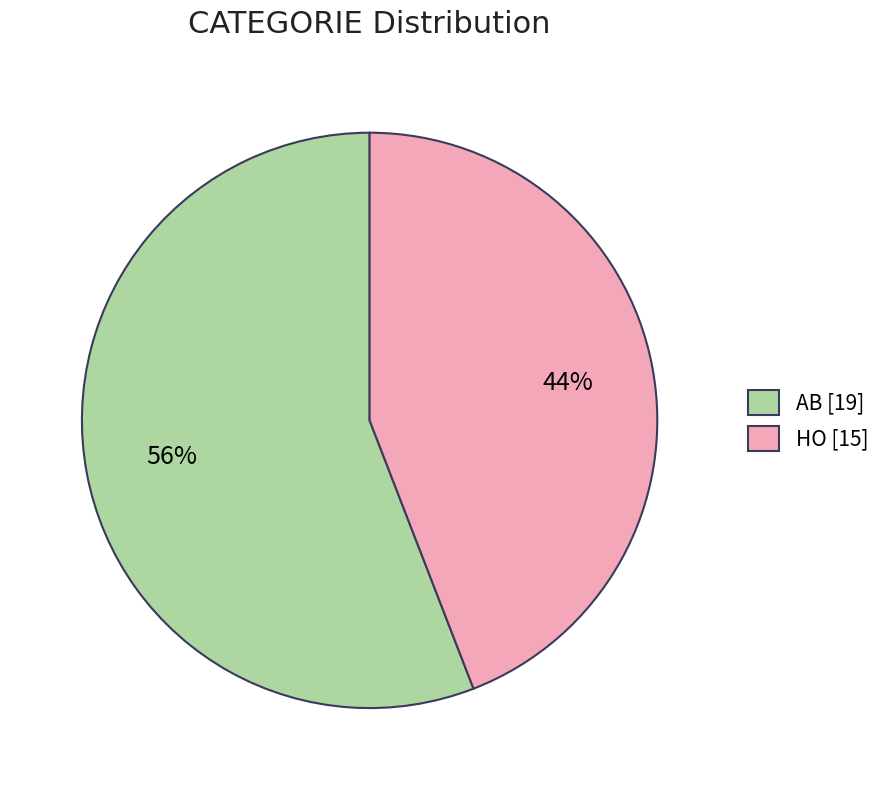

Do HO [15] and AB [19] together represent more than half of the pie?

Yes